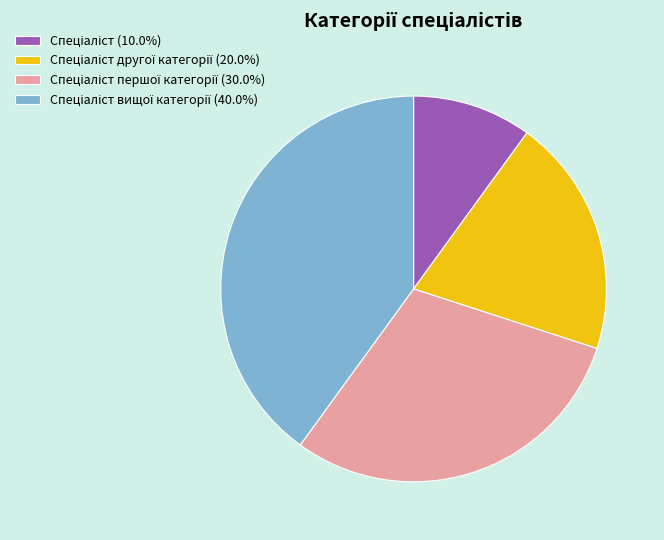

Is there a majority slice in this chart?

No